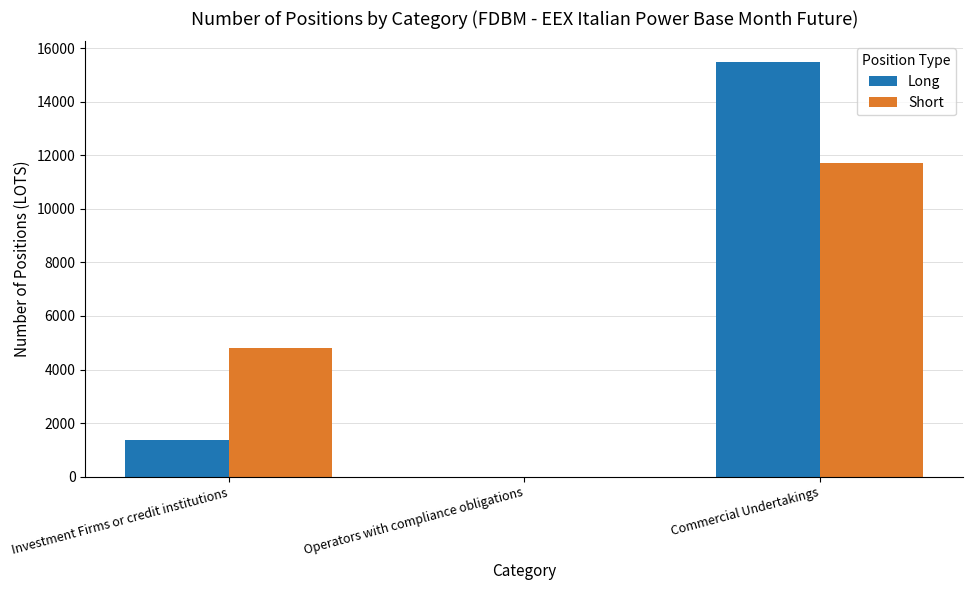

How many distinct data groups are displayed?

2